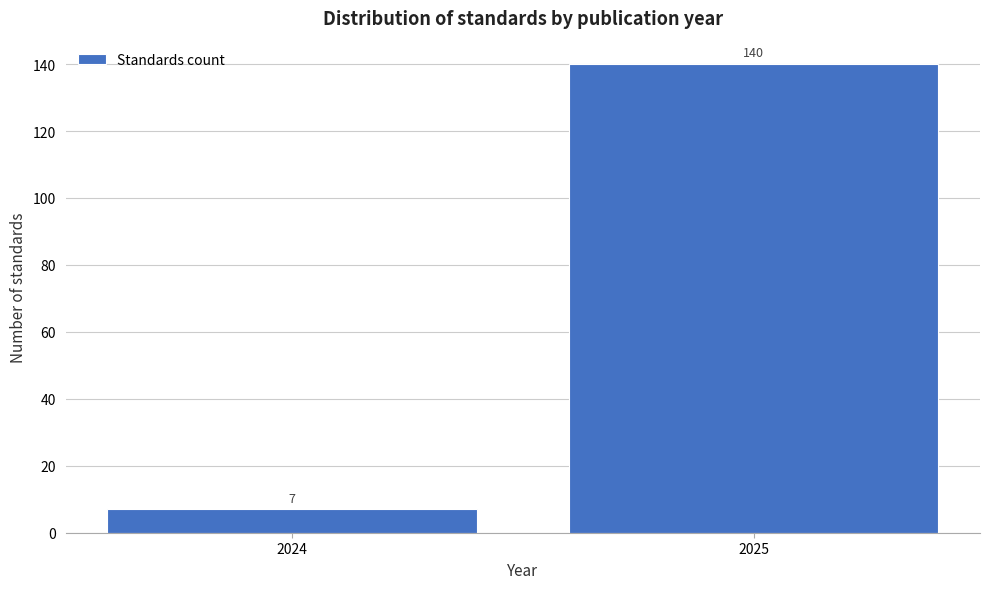

Reading left to right, what are all the values shown in this chart?

7	140